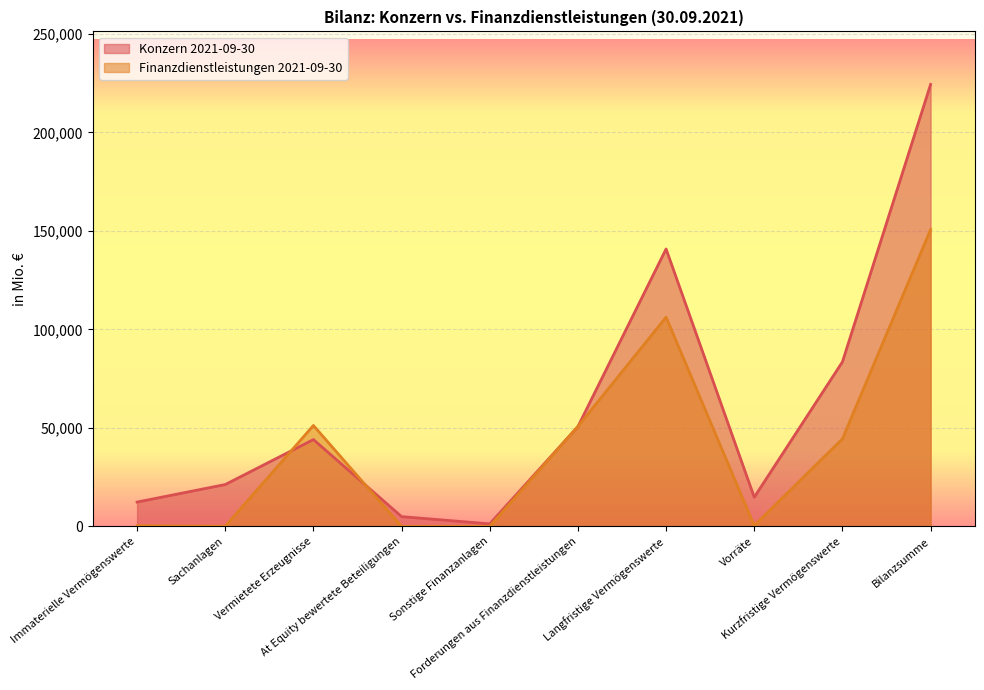

The value of Finanzdienstleistungen 2021-09-30 at Vermietete Erzeugnisse is 51254. True or false?

True